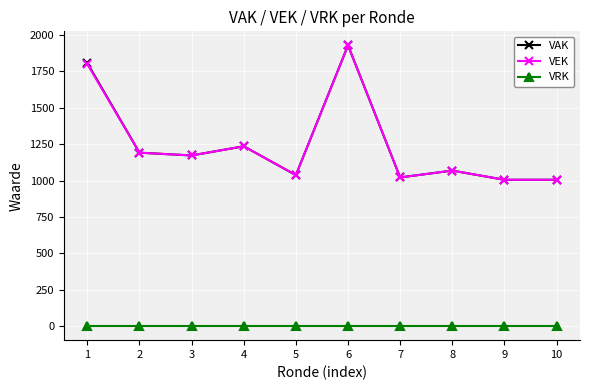

True or false: VAK and VRK cross at least once.

False